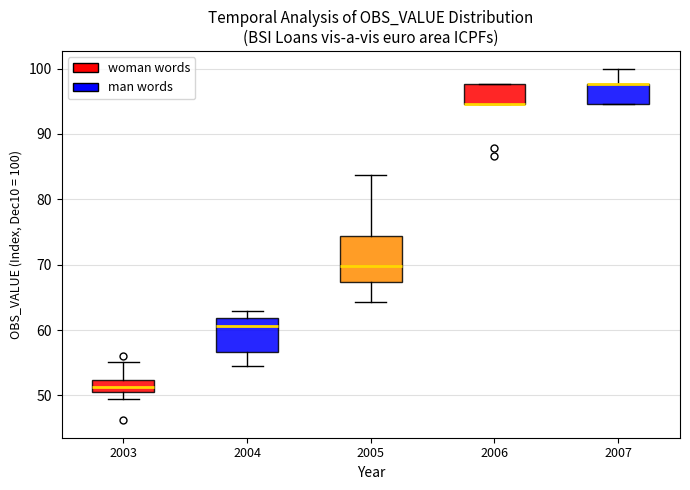

Where does the upper whisker of the box at x = 2007 end on the y-axis? The values are not printed on the chart, so give them approximately, as read against the axis.

100